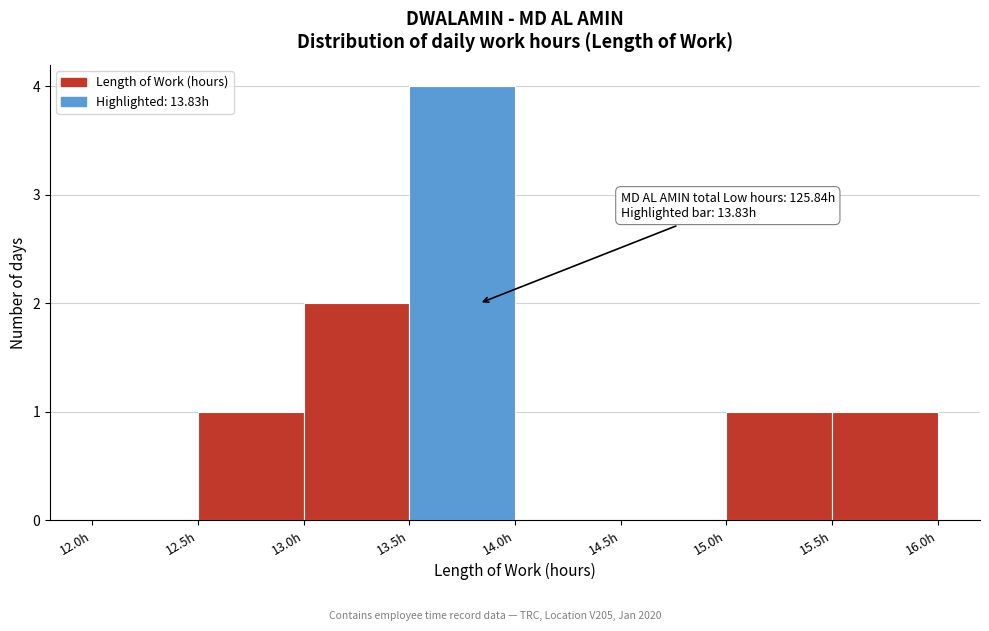

Which range on the x-axis has the tallest bar?

13.5 to 14.0